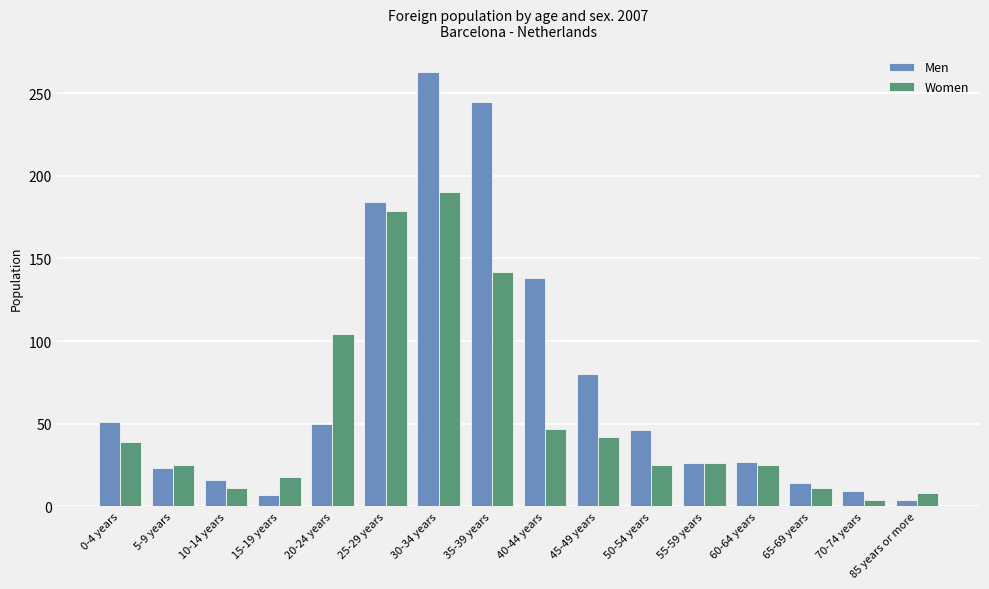

Which series has the widest spread of values?

Men